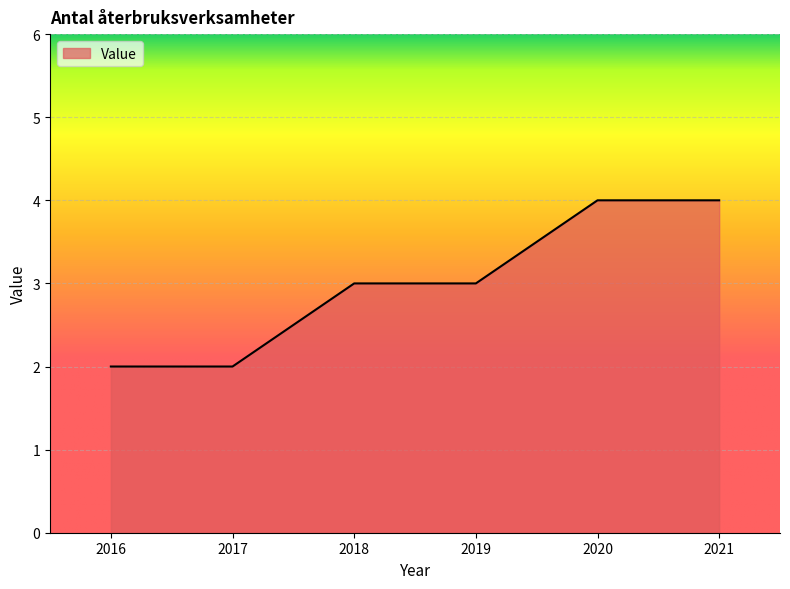

What is the change in value from 2016 to 2021?

+2